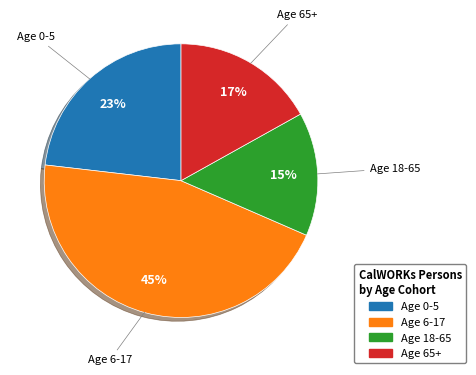

Which has a higher value, Age 18-65 or Age 6-17?

Age 6-17